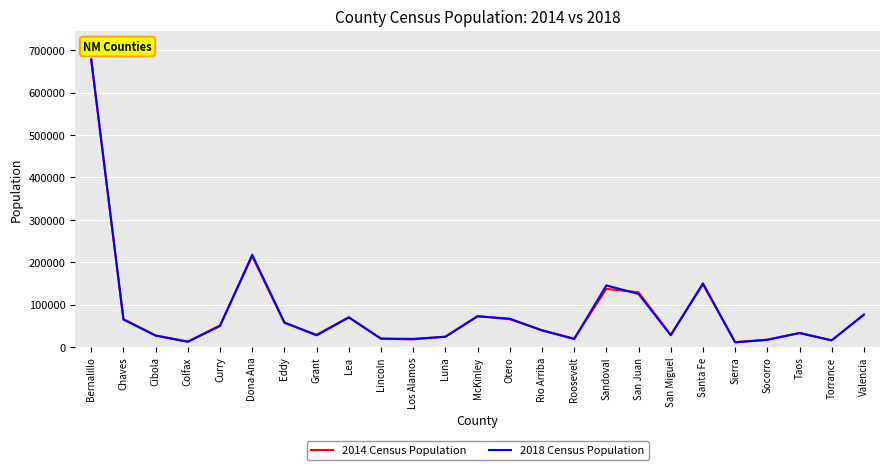

Where is 2014 Census Population nearest to the value 343748?

Dona Ana